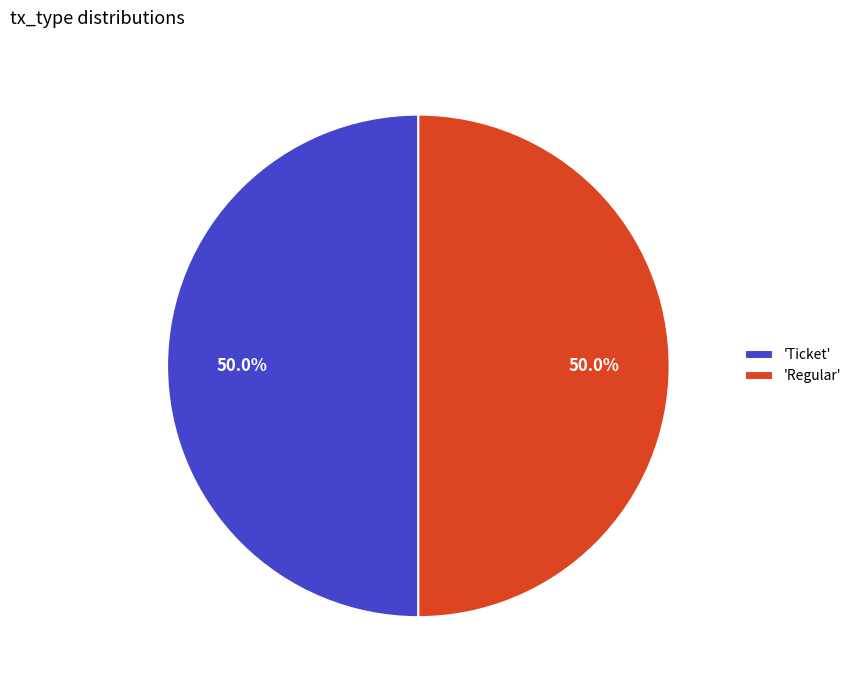

What is the ratio of the value at 'Regular' to the value at 'Ticket'?

1.0